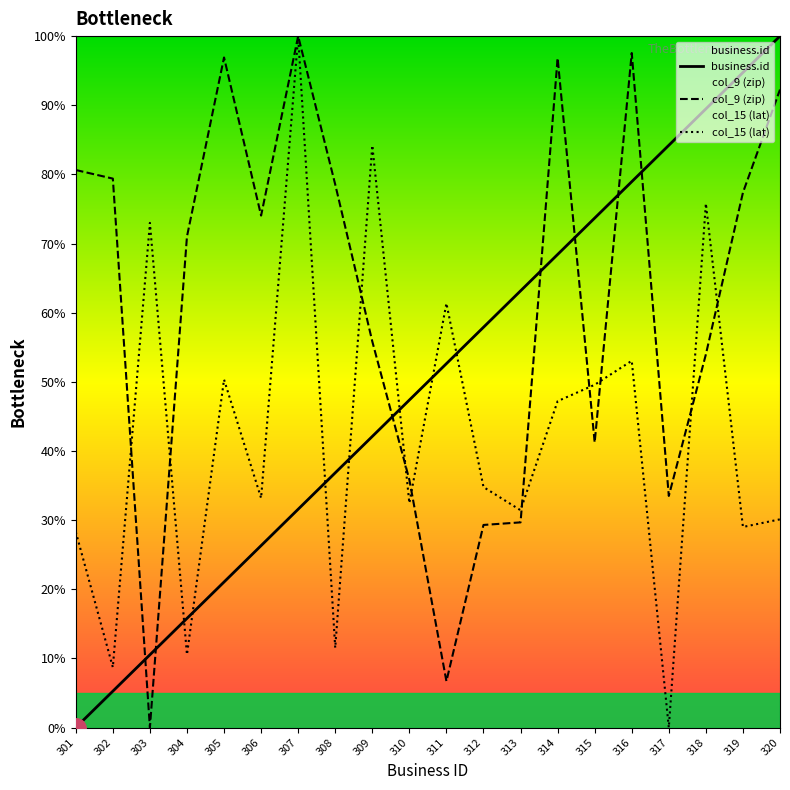

How many interior local peaks does the col_9 (zip) series have?

4